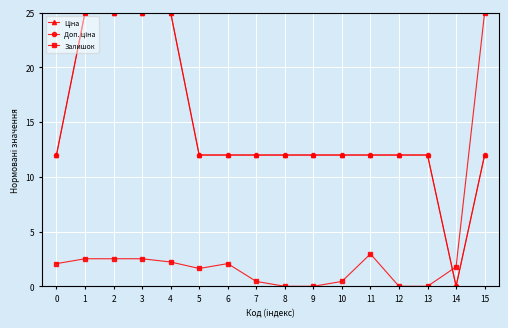

Is this an area chart (filled region under the line)?

No